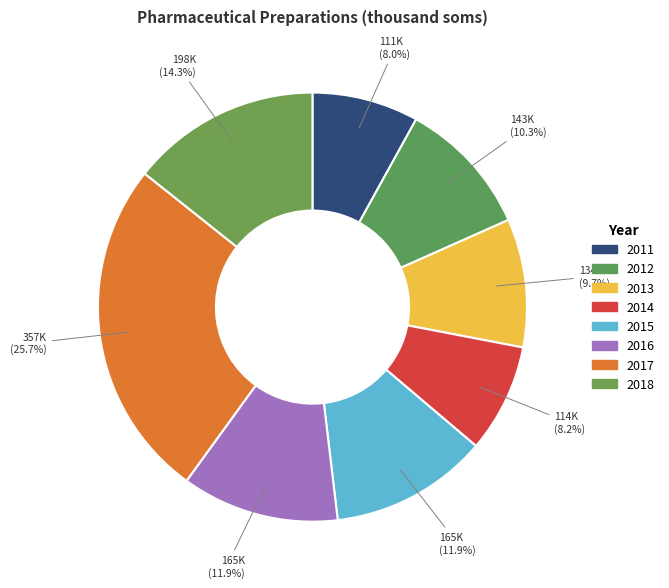

The 2018 slice represents 21% of the pie. True or false?

False